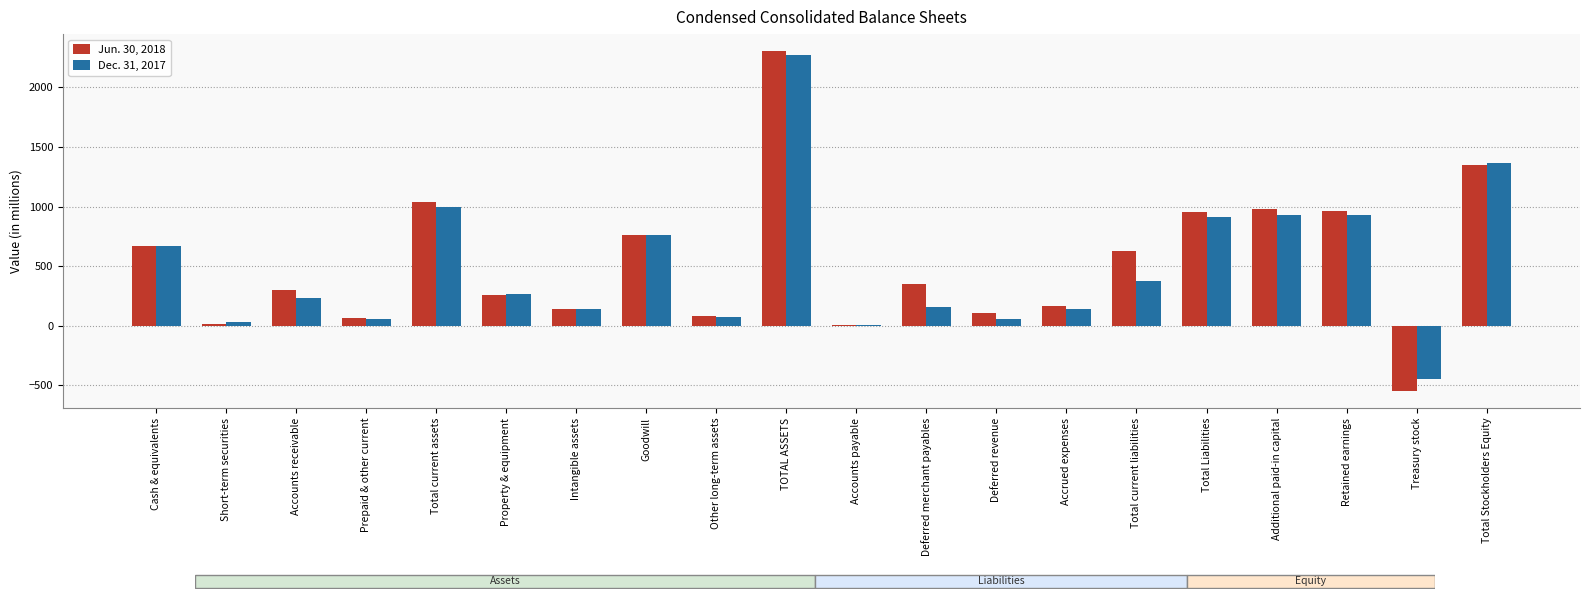

Between Other long-term assets and Total Stockholders Equity, which is larger?

Total Stockholders Equity